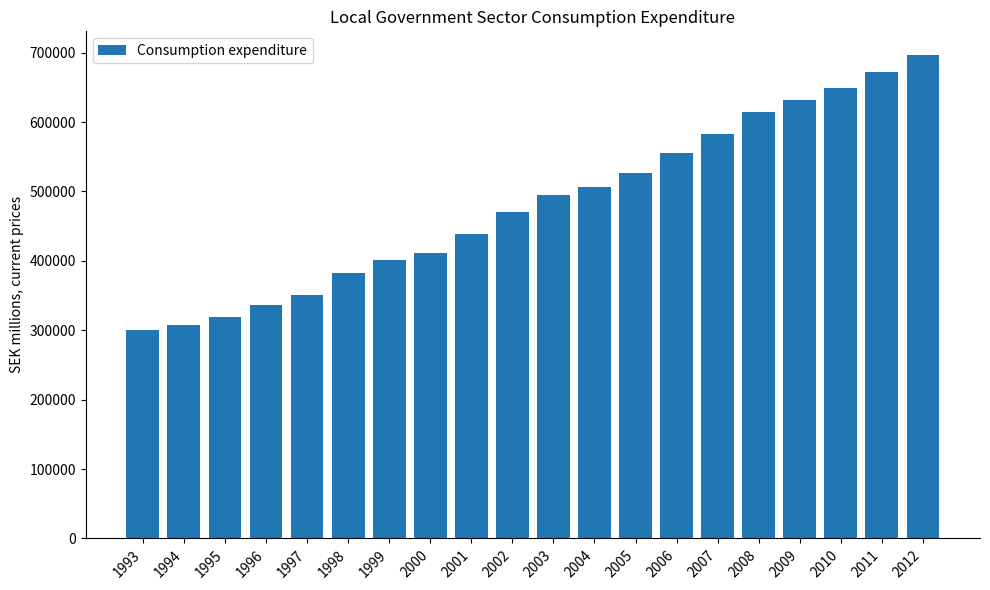

Rank the categories by value from lowest to highest.

1993, 1994, 1995, 1996, 1997, 1998, 1999, 2000, 2001, 2002, 2003, 2004, 2005, 2006, 2007, 2008, 2009, 2010, 2011, 2012